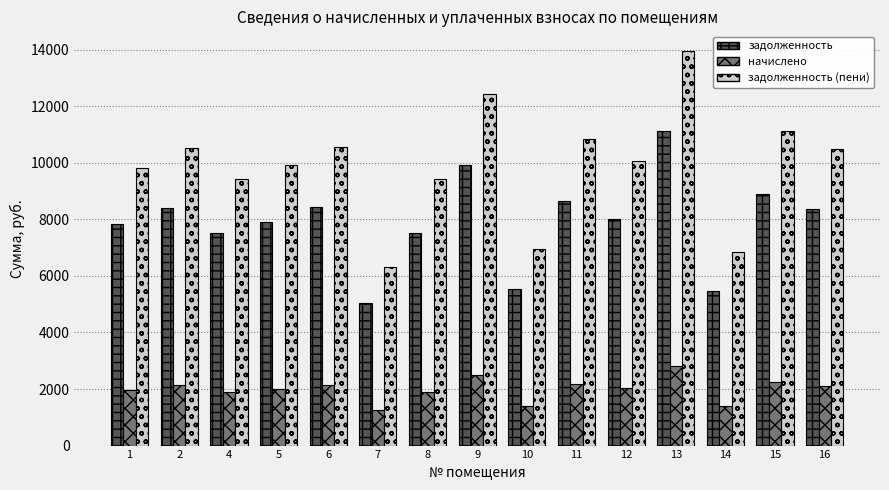

Which series has the largest range (max minus min)?

задолженность (пени)